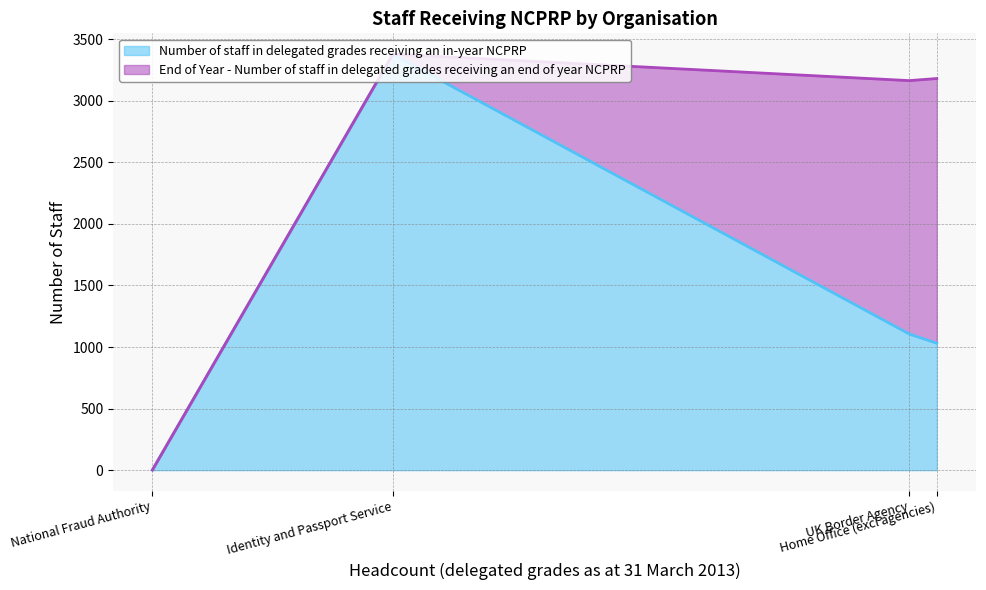

What is the maximum value for Number of staff in delegated grades receiving an in-year NCPRP?

3376